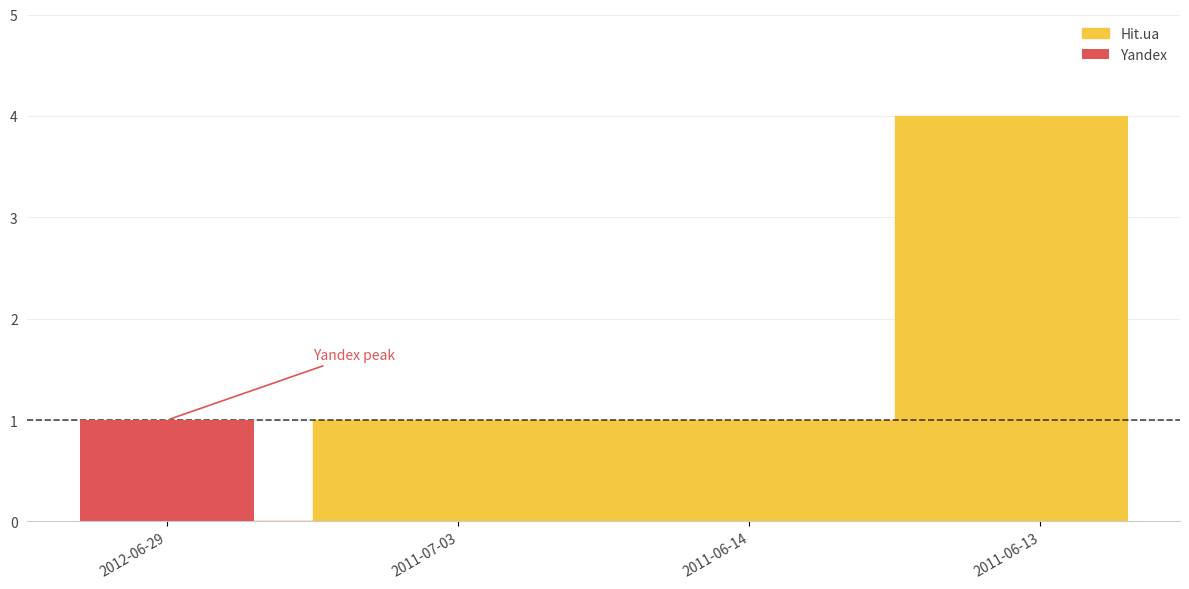

The chart shows a value of 0 at 2011-06-14. True or false?

True